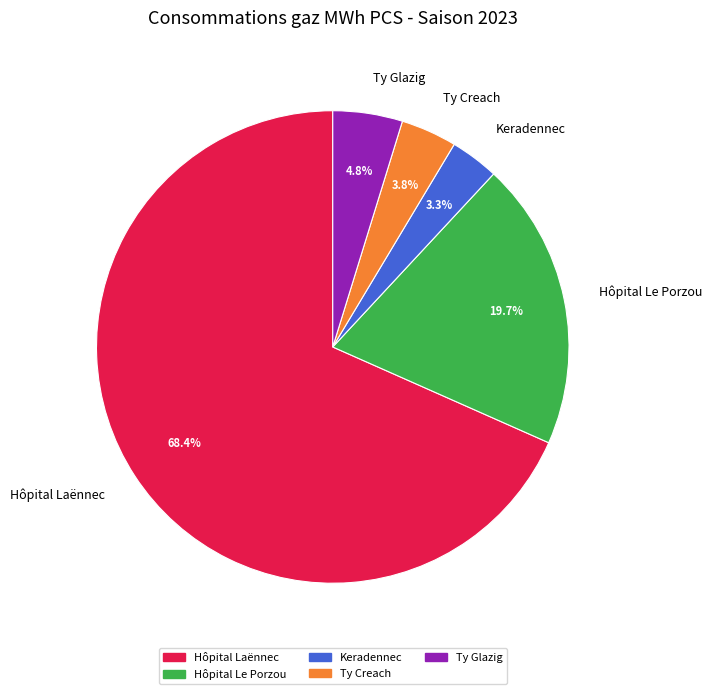

Which category has the smallest portion of the pie?

Keradennec